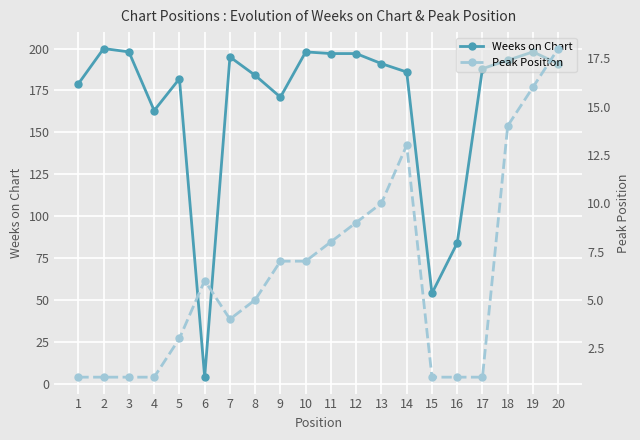

Rank the series at 11 from lowest to highest value.

Peak Position, Weeks on Chart